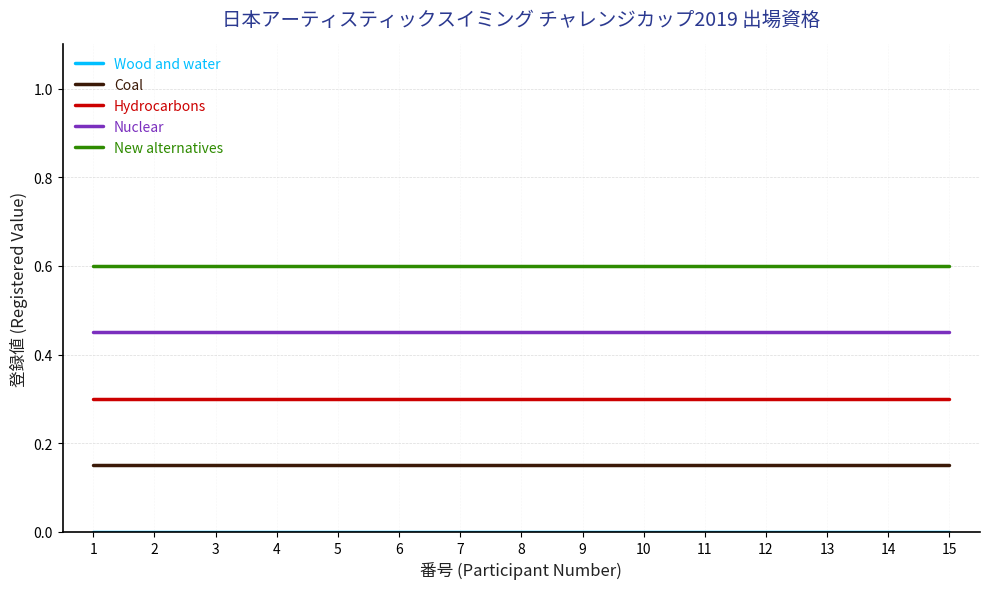

How many lines are shown in the chart?

5